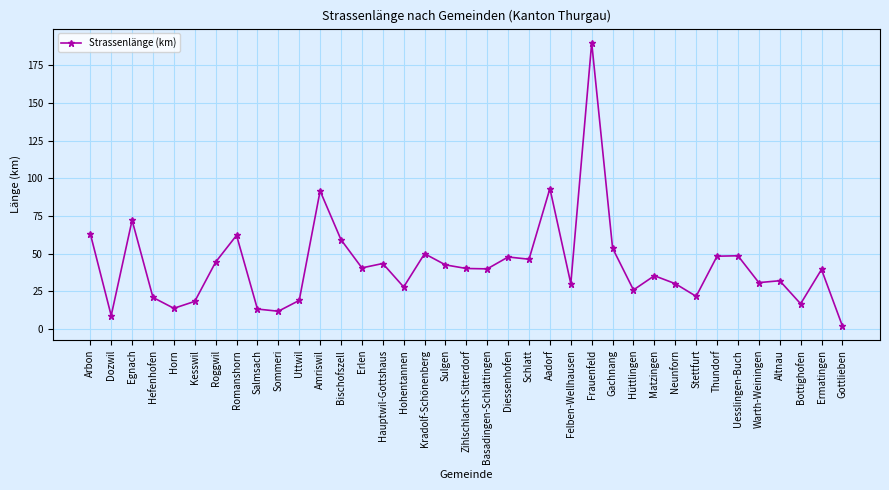

What is the sum of the values at Horn and Sommeri?

25.6